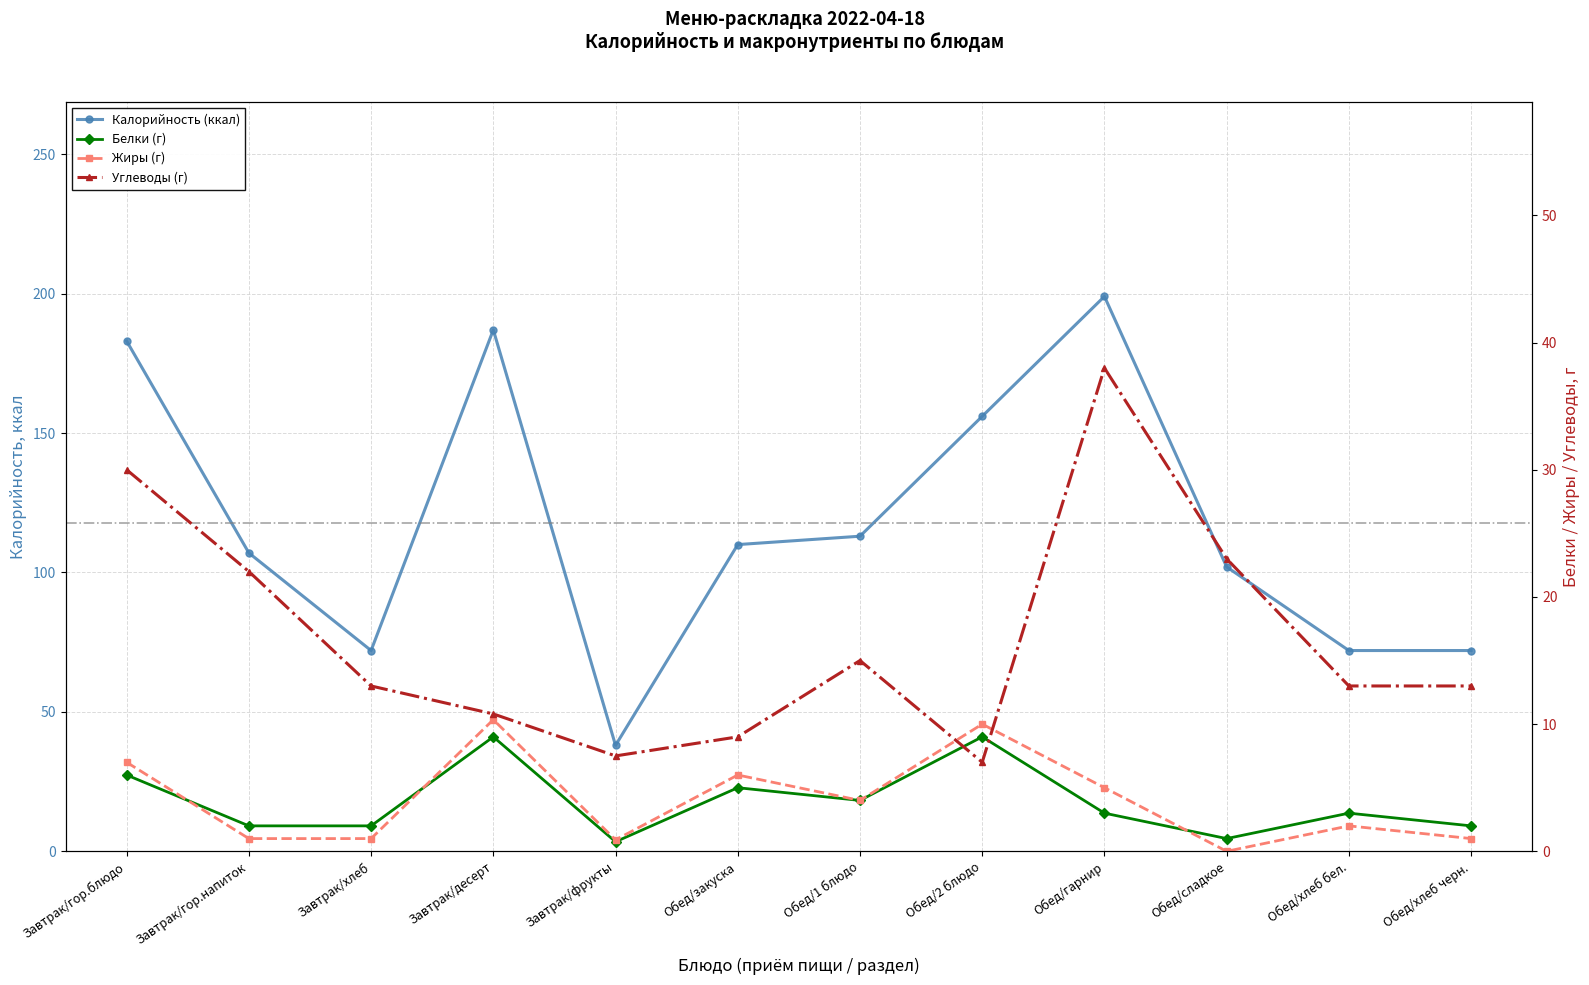

What is the difference between the highest and lowest values at Завтрак/фрукты?

37.2